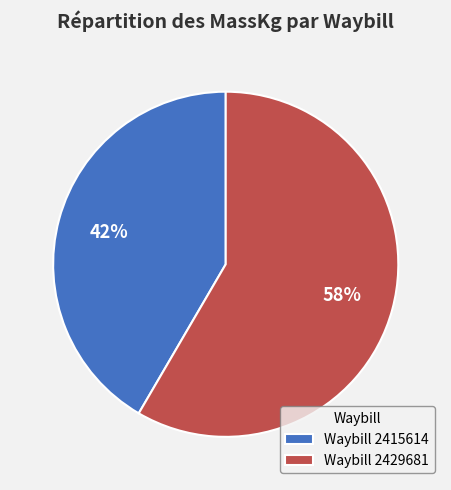

Which slice is the largest?

Waybill 2429681